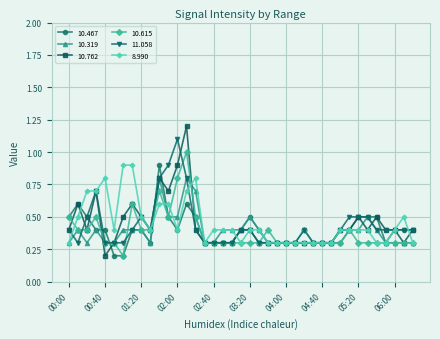

What is the highest value of the 8.990 series?

0.9